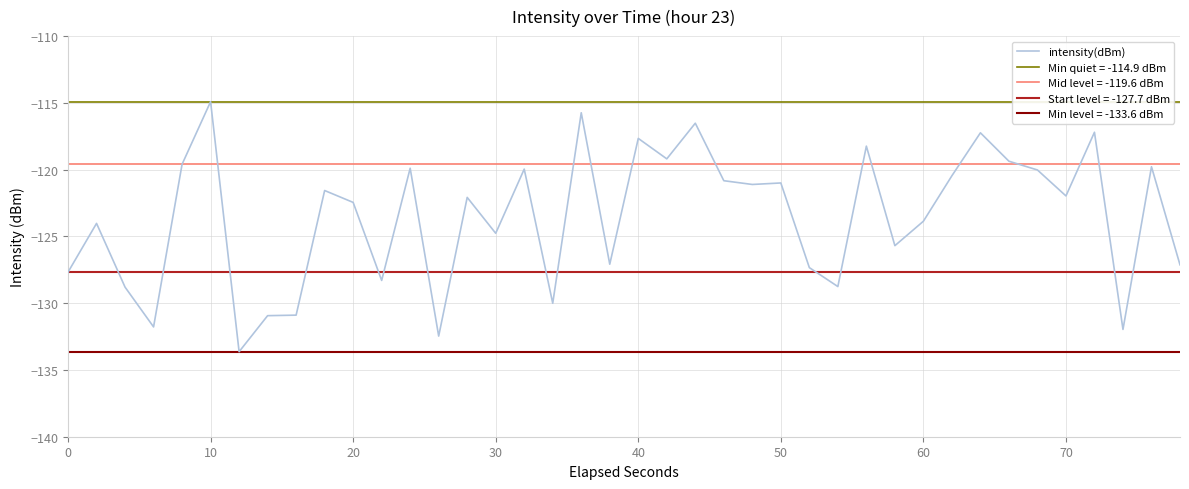

What is the minimum value for intensity(dBm)?

-133.6